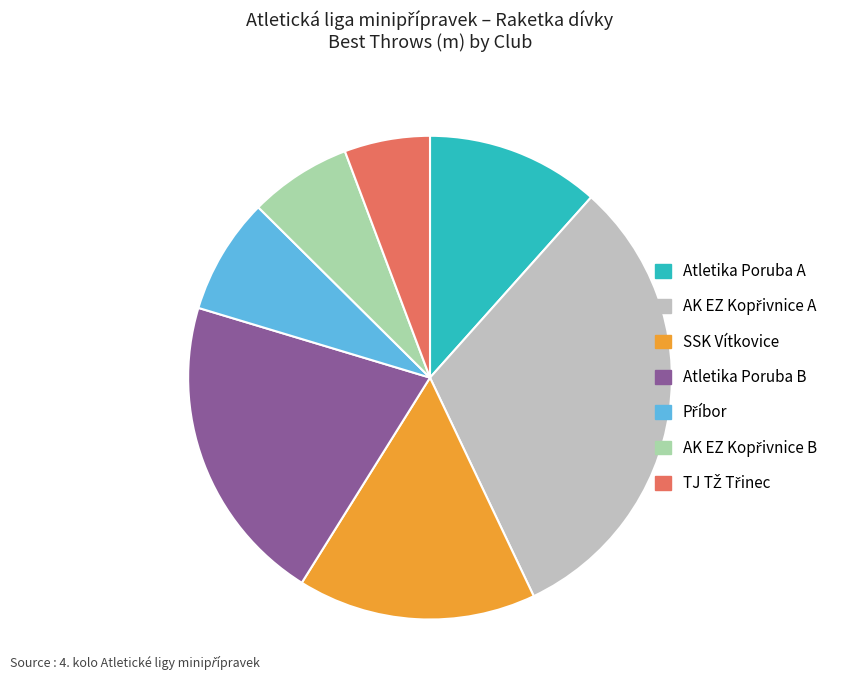

Is there any slice that represents more than half of the pie?

No